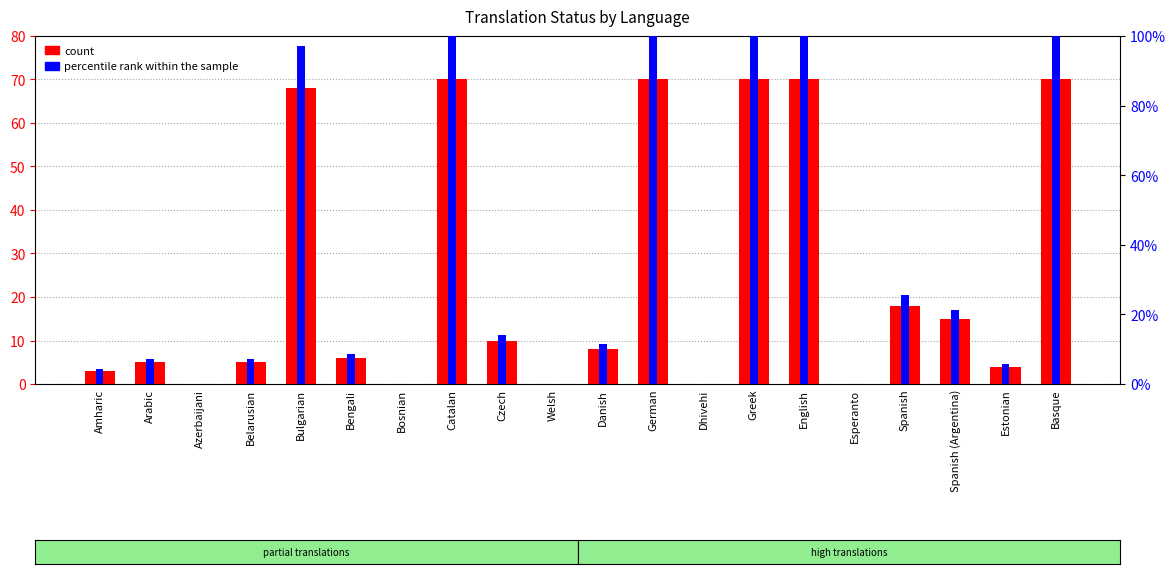

What position from the left is Greek?

14